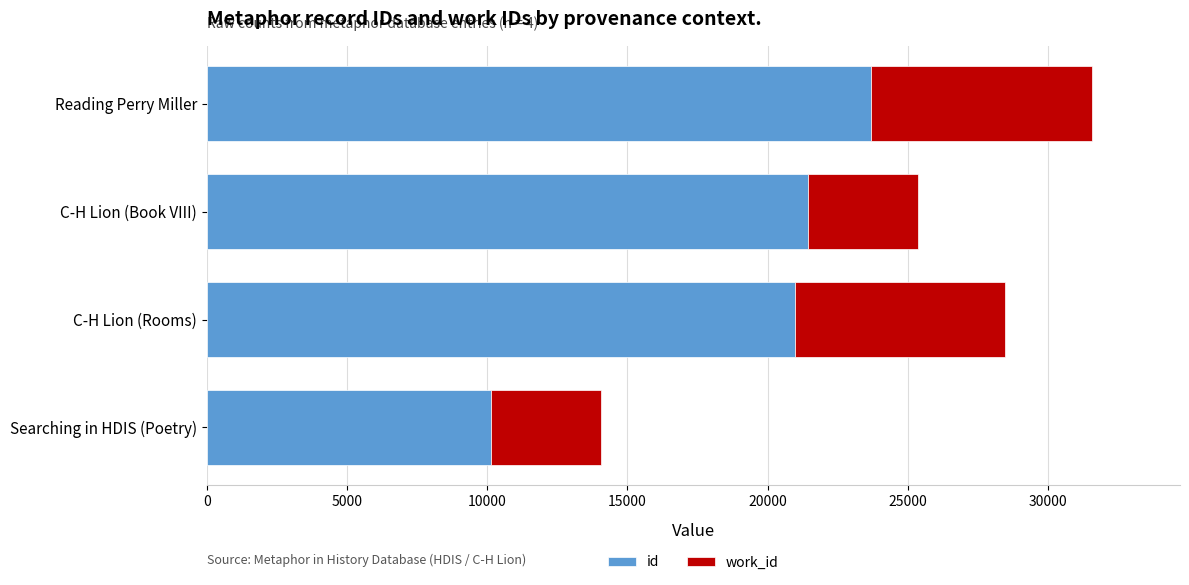

At which label does id reach its minimum?

Searching in HDIS (Poetry)